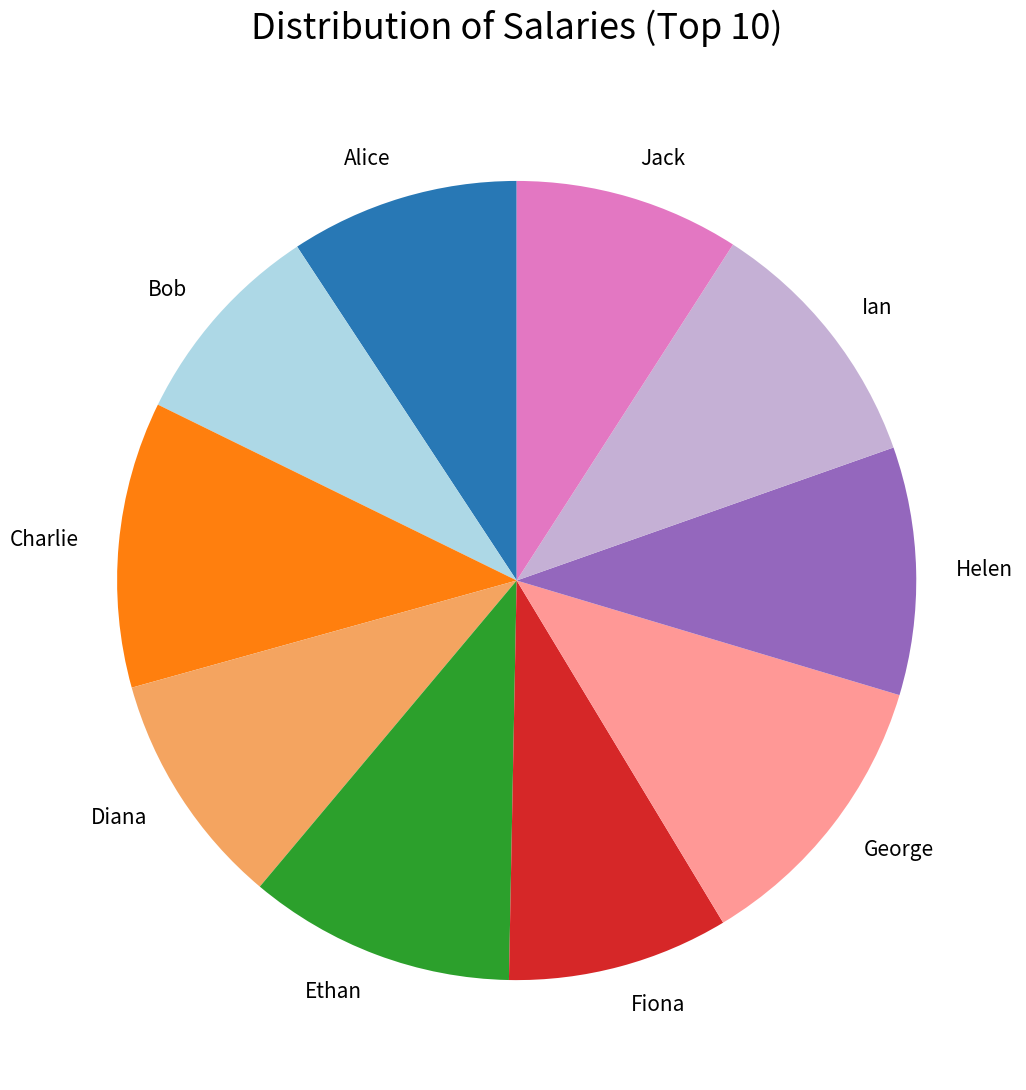

Is Bob the majority of the pie?

No